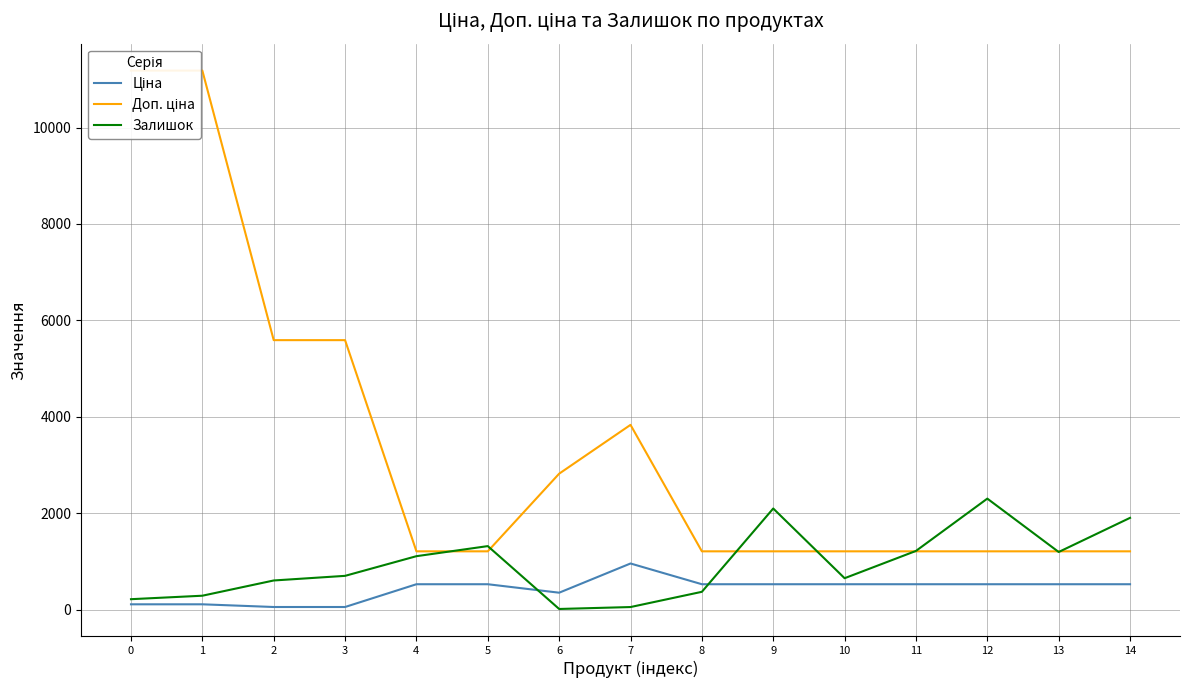

Which category has the highest value in the Ціна series?

7